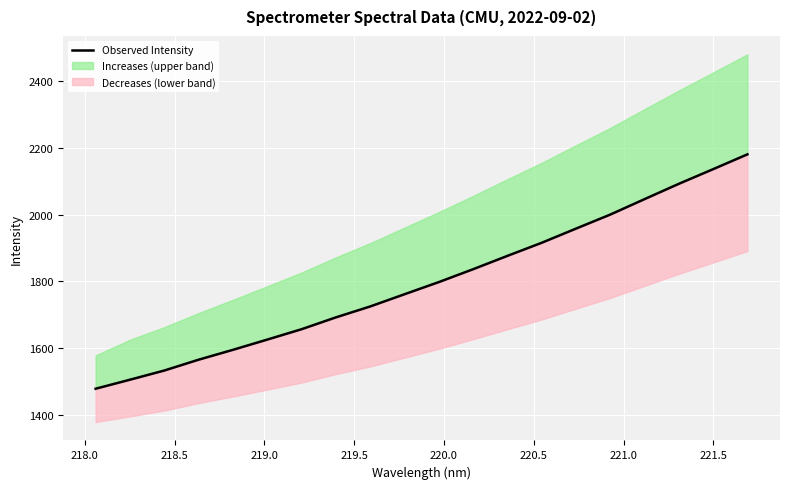

How many values are below 1798?

10